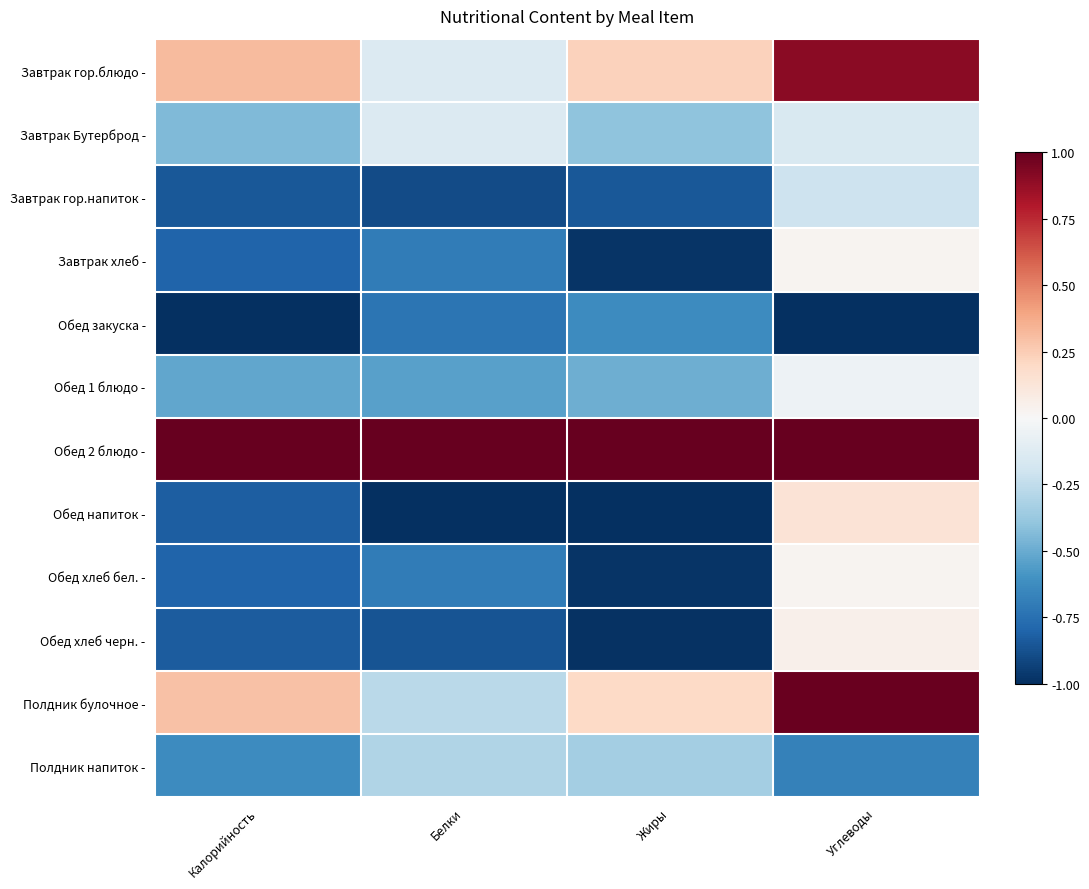

Which series has the largest total across all categories?

Обед 2 блюдо -